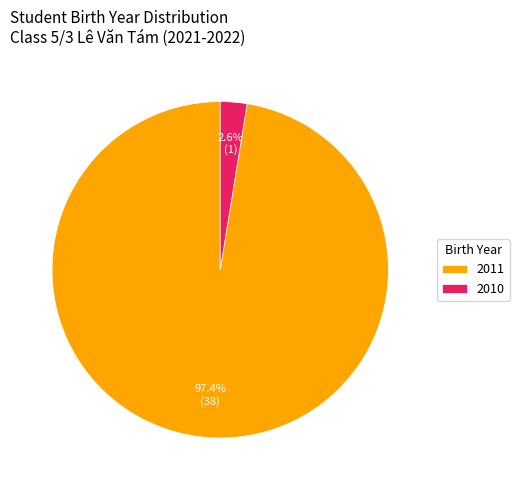

Is it true that 2010 is 3% of the pie?

True